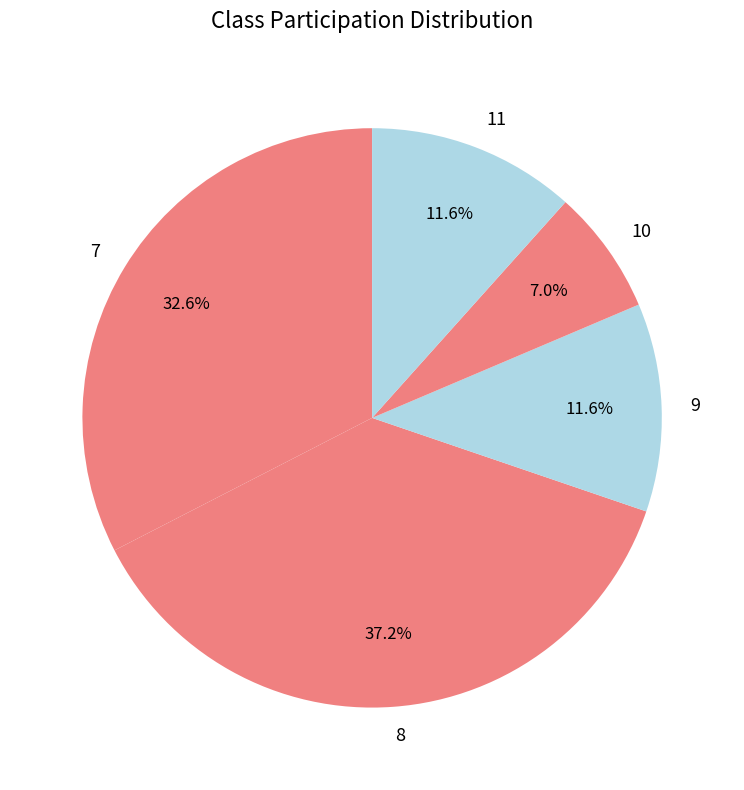

How many segments does this pie chart have?

5